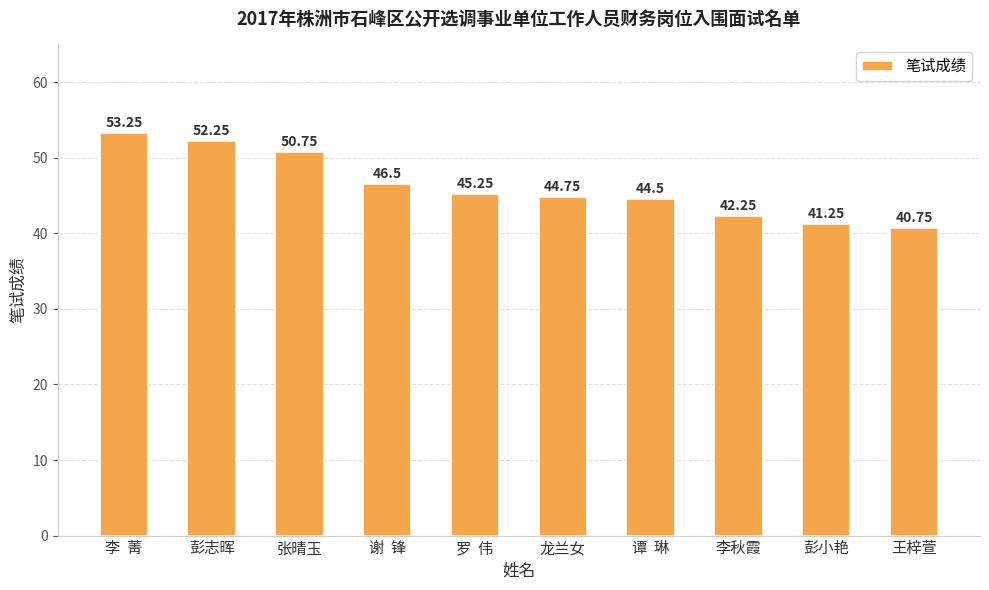

What is the label of the 10th bar from the left?

王梓萱